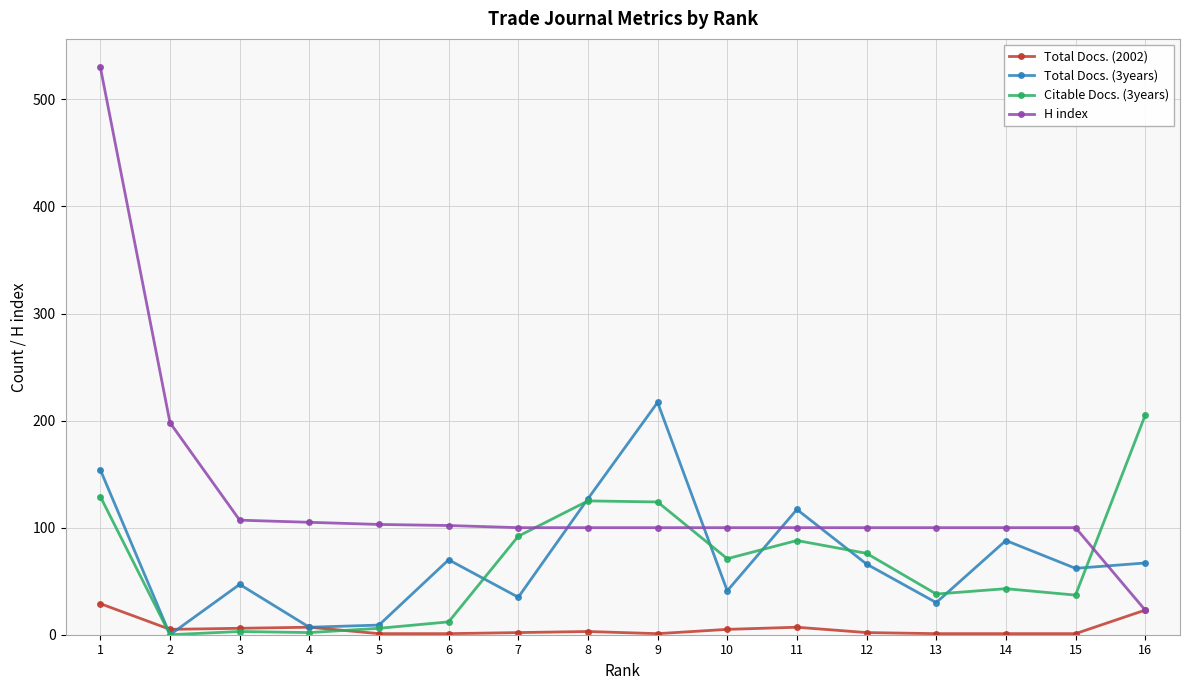

Rank the series at 15 from lowest to highest value.

Total Docs. (2002), Citable Docs. (3years), Total Docs. (3years), H index